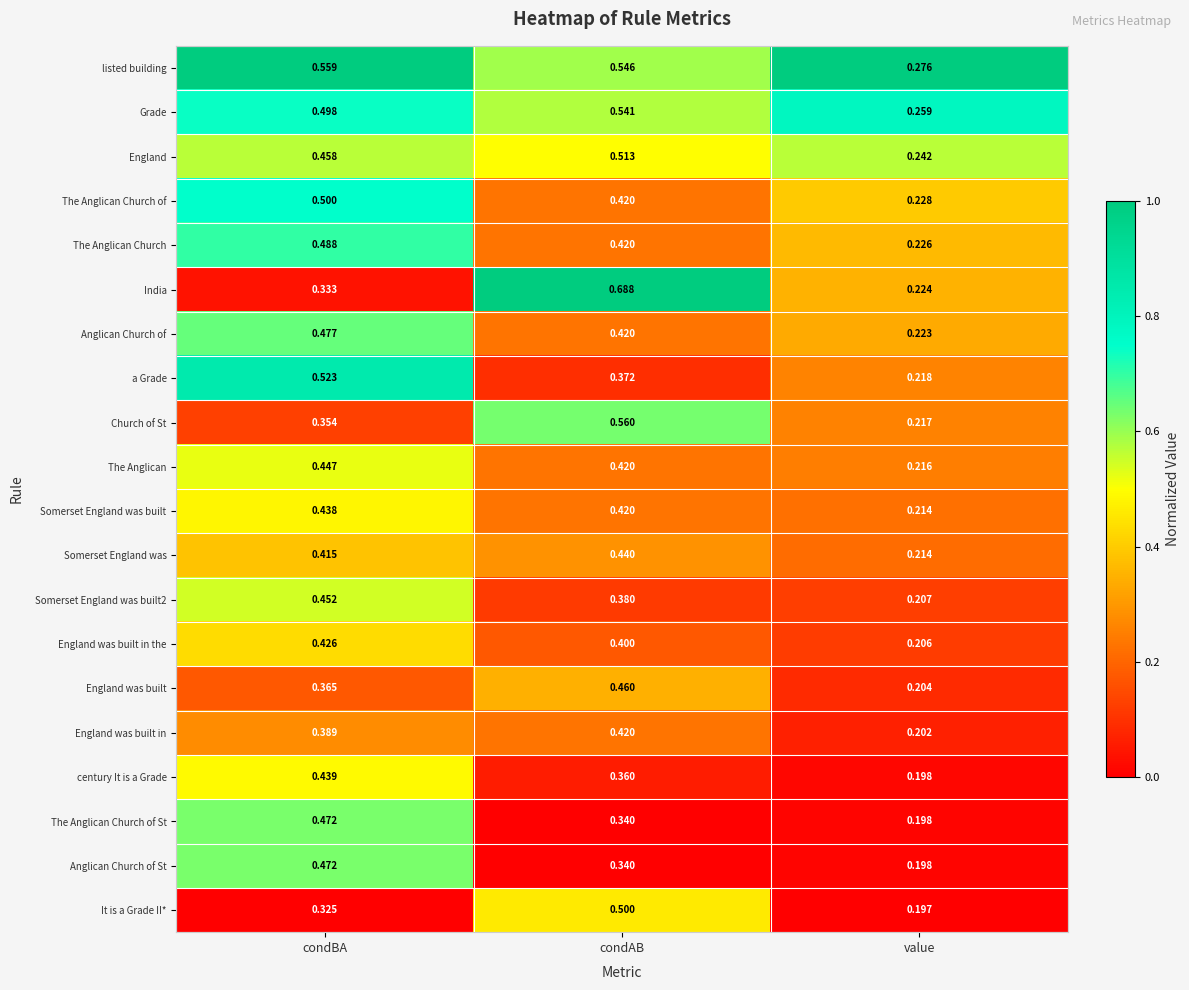

Which label corresponds to the largest value in the chart?

condAB